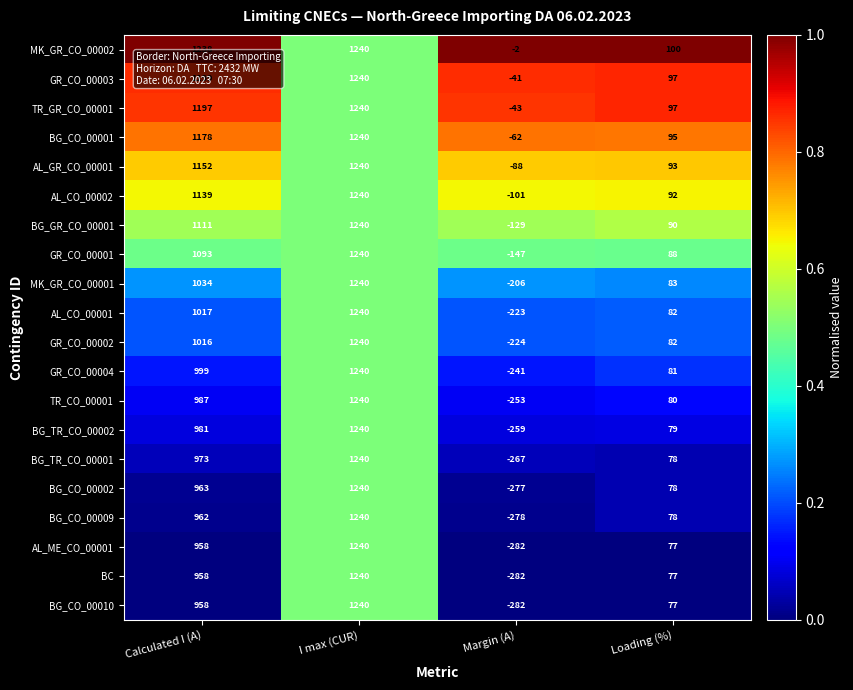

What is the sum of all GR_CO_00001 values?

2274